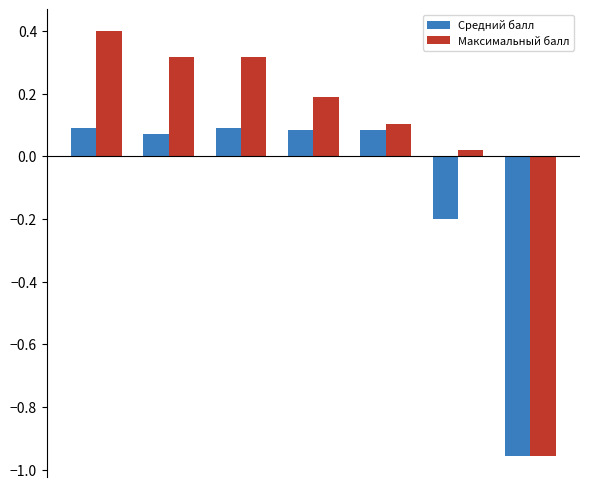

What are all the series names shown in the legend?

Средний балл, Максимальный балл